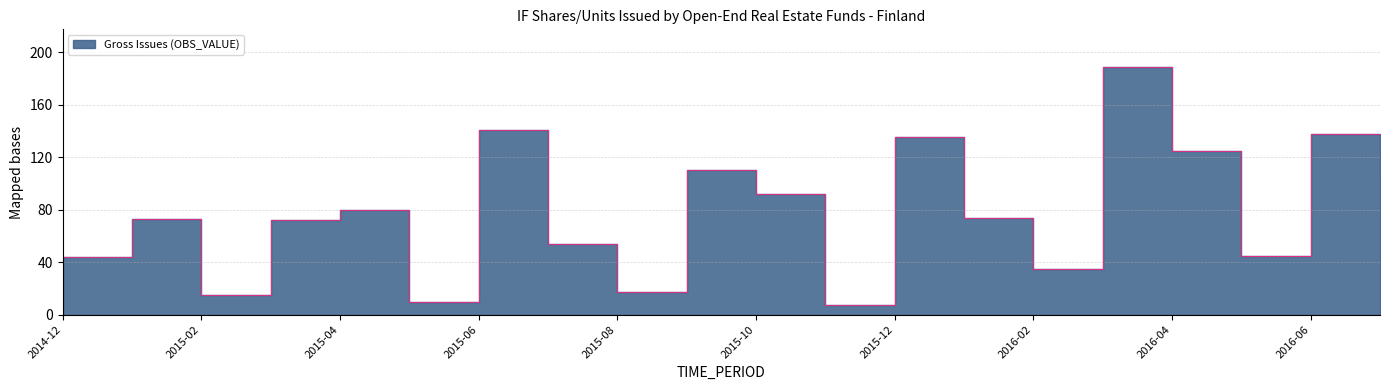

At which category does the chart reach its peak across all series?

2016-03